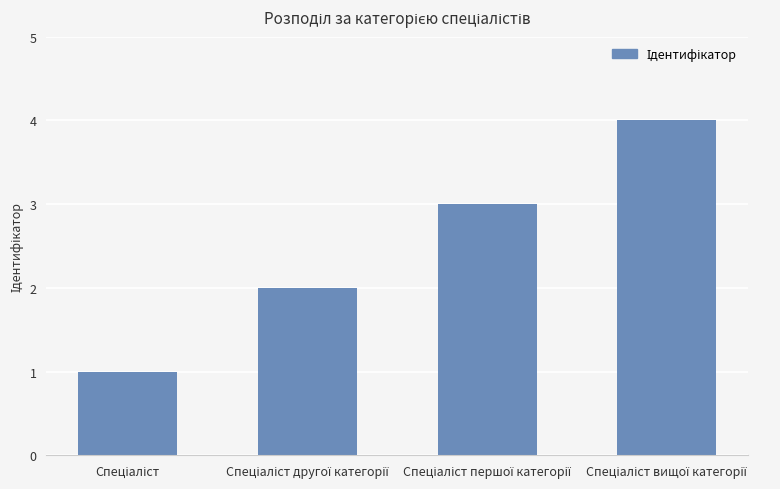

What is the sum of all values?

10